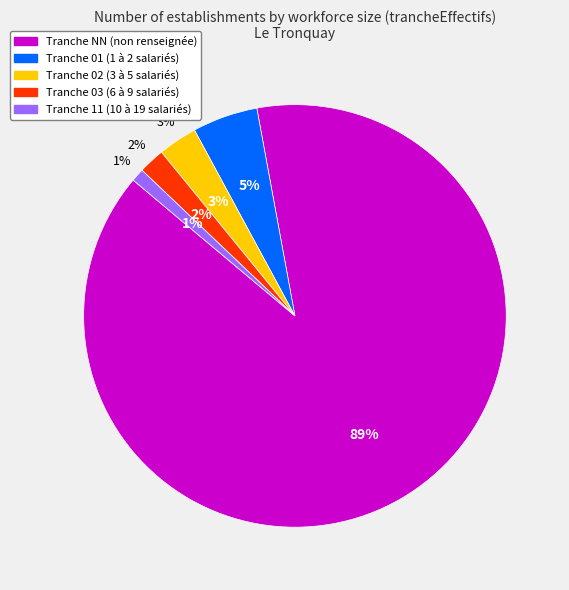

What is the largest slice in the pie chart?

NN